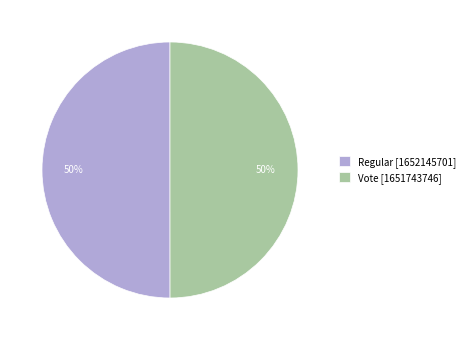

To the nearest percent, what percentage of the pie is Vote [1651743746]?

50%